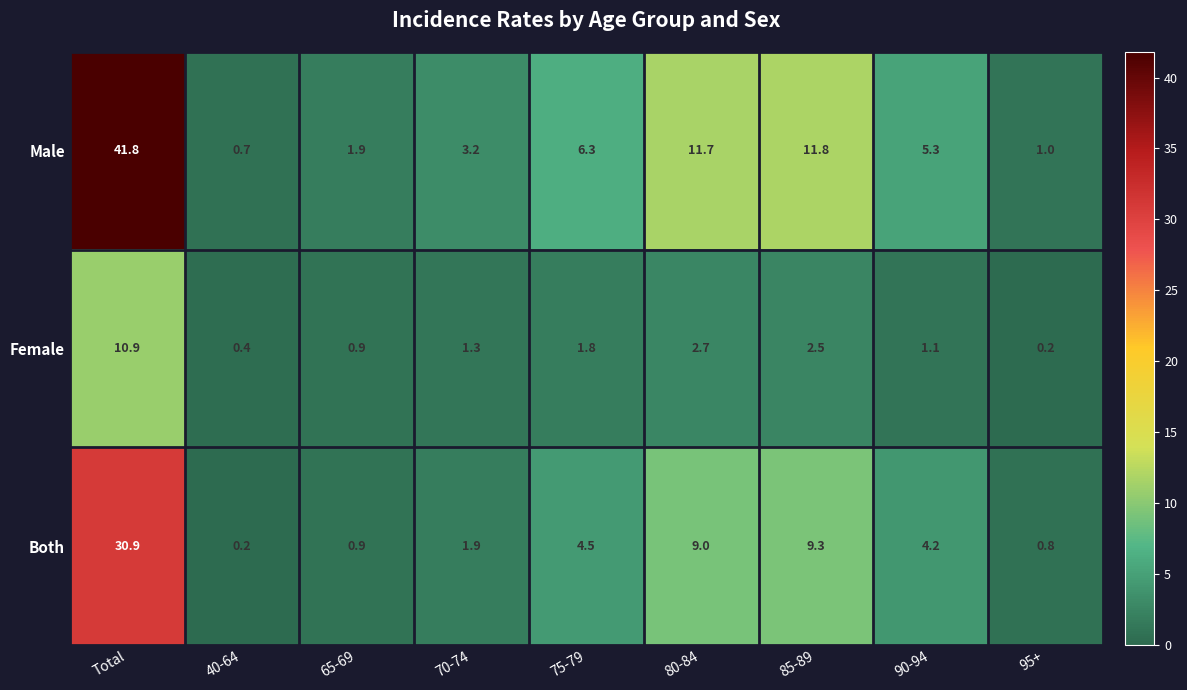

Which series has the widest spread of values?

Male